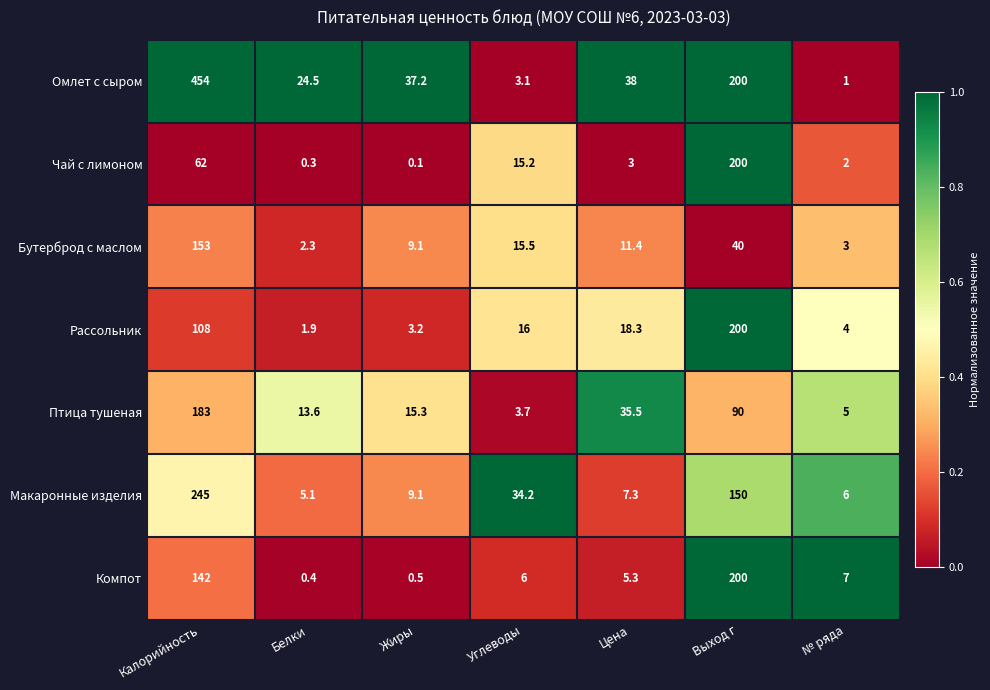

List the labels in order of Птица тушеная value, largest first.

Калорийность, Выход г, Цена, Жиры, Белки, № ряда, Углеводы